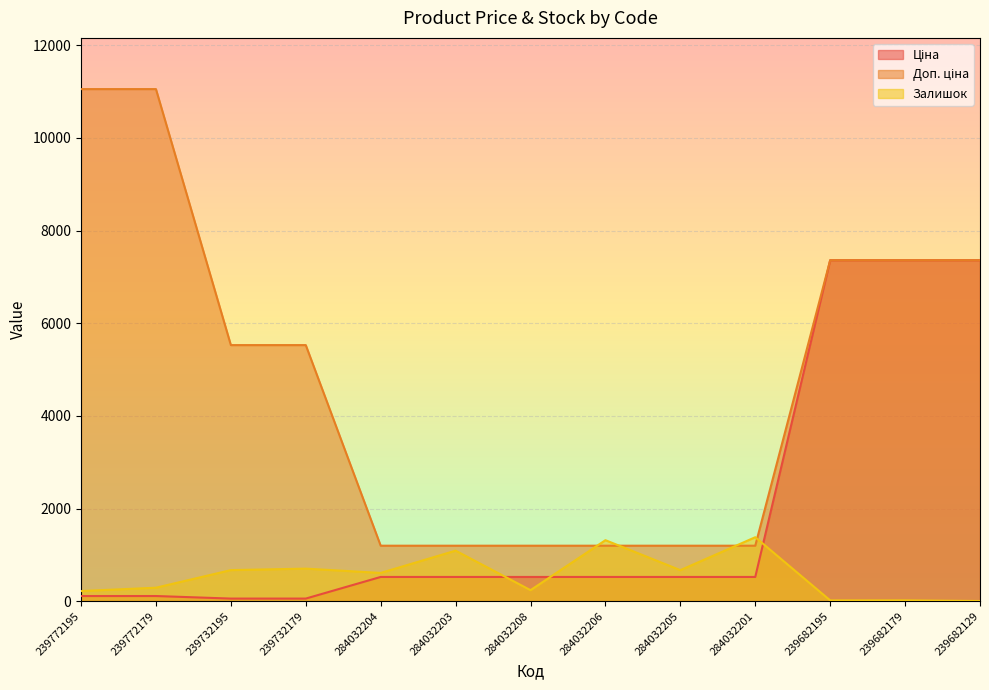

What is the total value across all series at 239682179?

14737.4